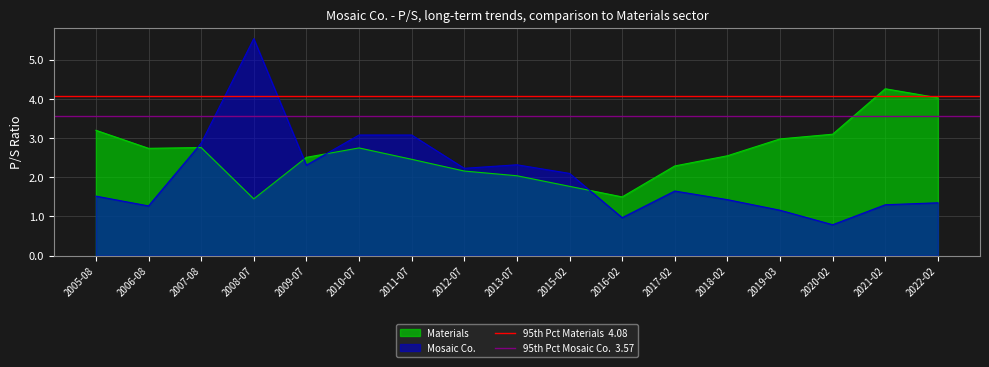

True or false: Materials has a value of 1.4 at 2008-07.

True